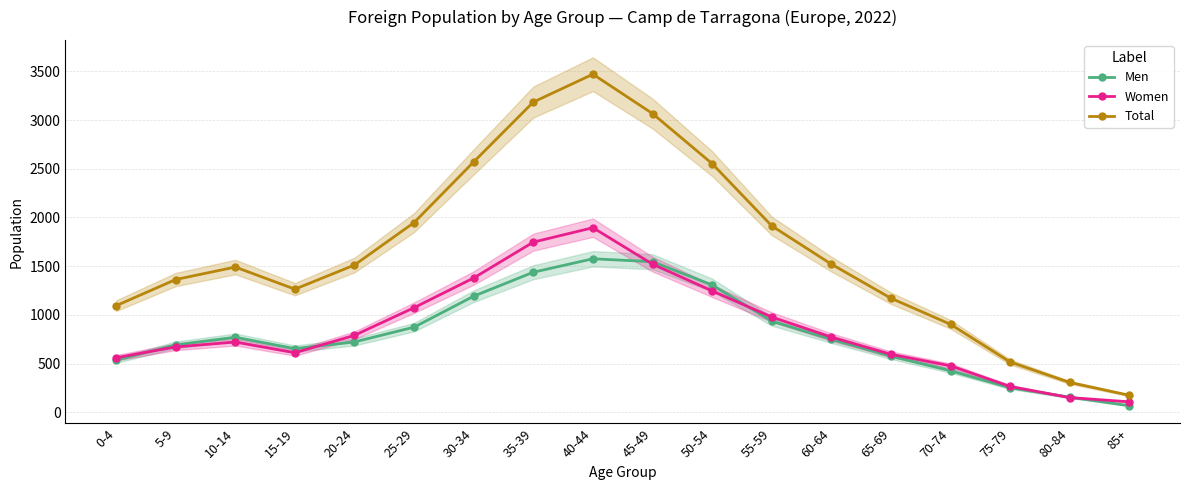

What is the difference between the Total values at 0-4 and 5-9?

269